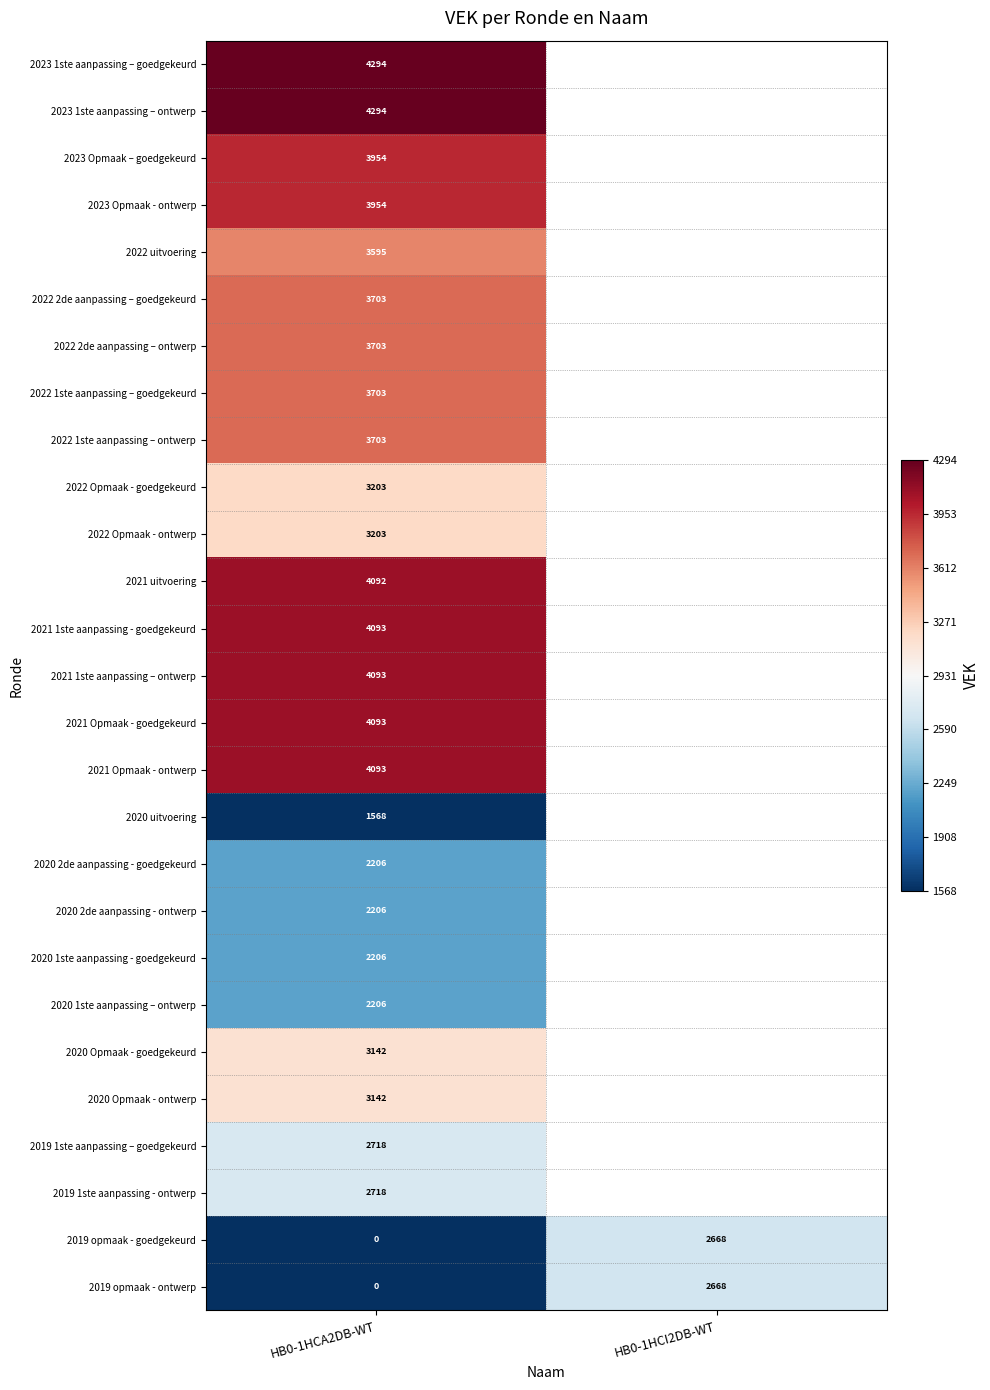

What is the difference between the highest and lowest values at HB0-1HCA2DB-WT?

4294